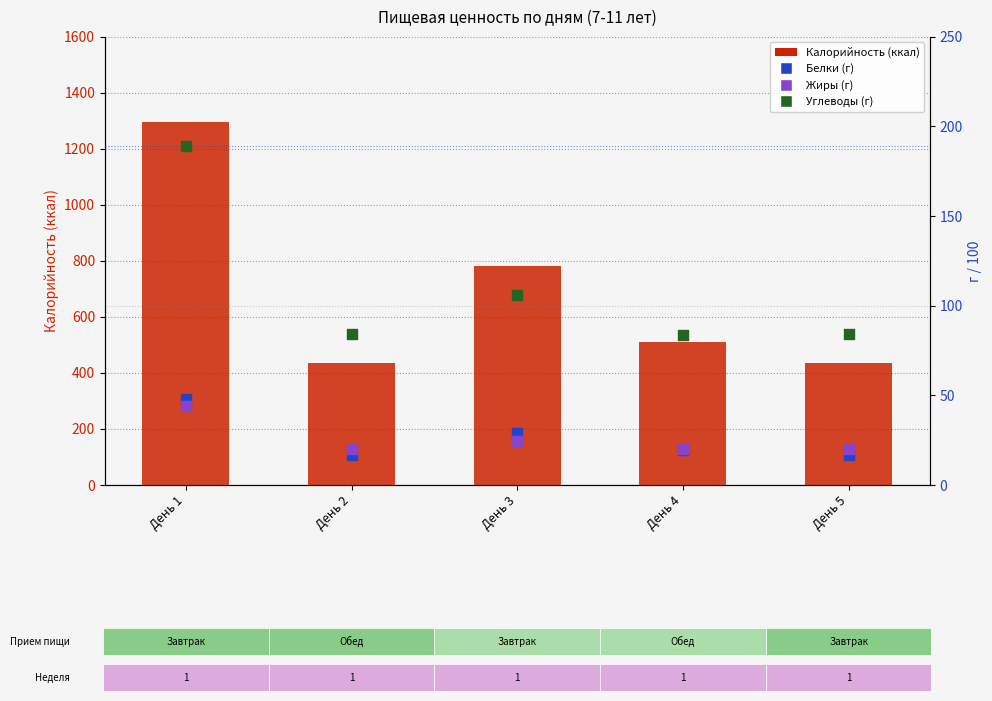

What are all the series names shown in the legend?

Калорийность, Белки, Жиры, Углеводы